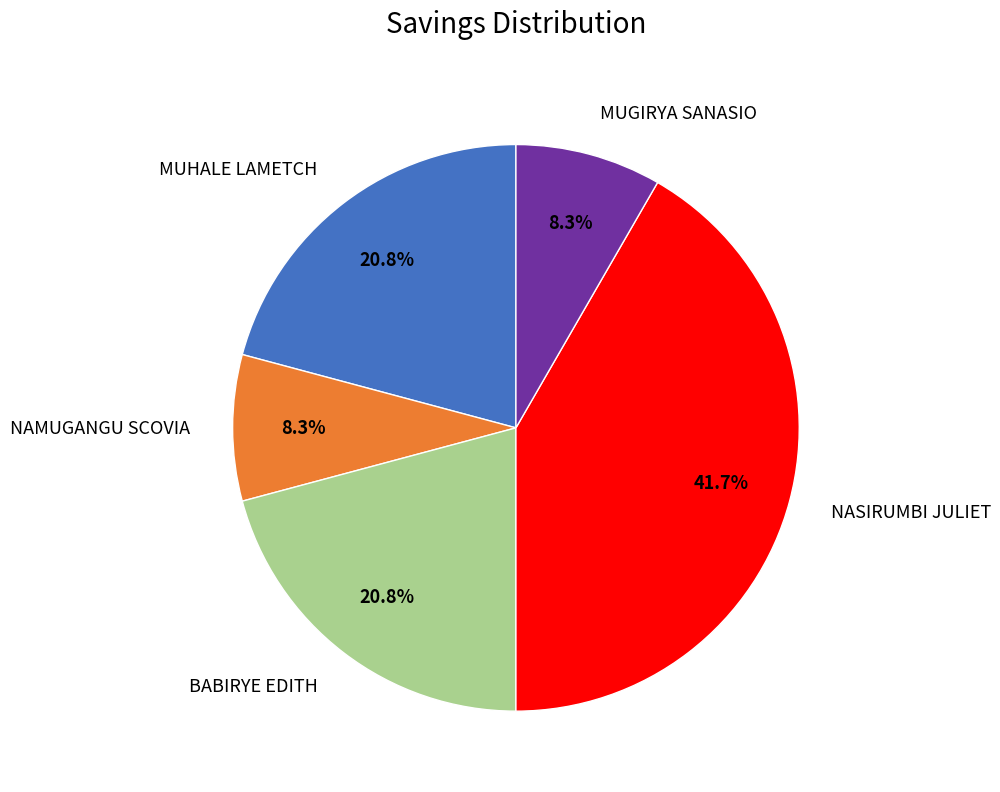

Is NASIRUMBI JULIET the majority of the pie?

No